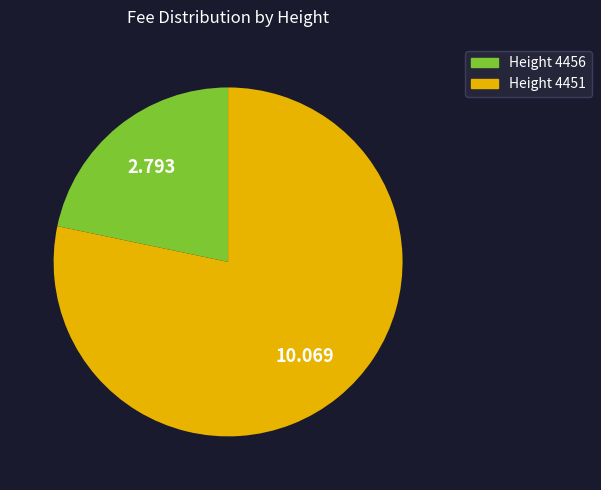

Is there a majority slice in this chart?

Yes